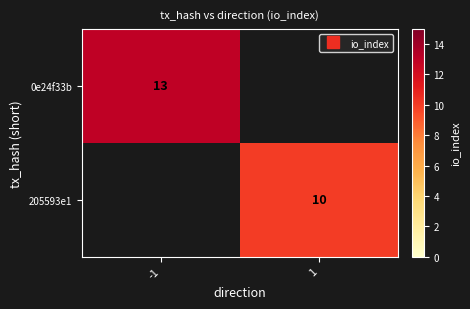

At how many categories does at least one series exceed 10?

1